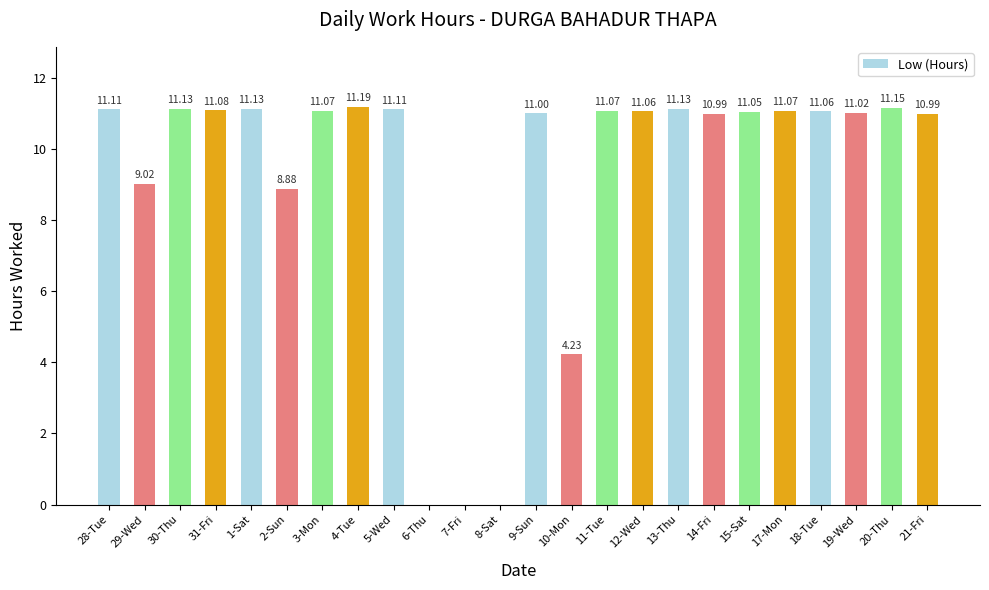

Which has a higher value, 30-Thu or 8-Sat?

30-Thu